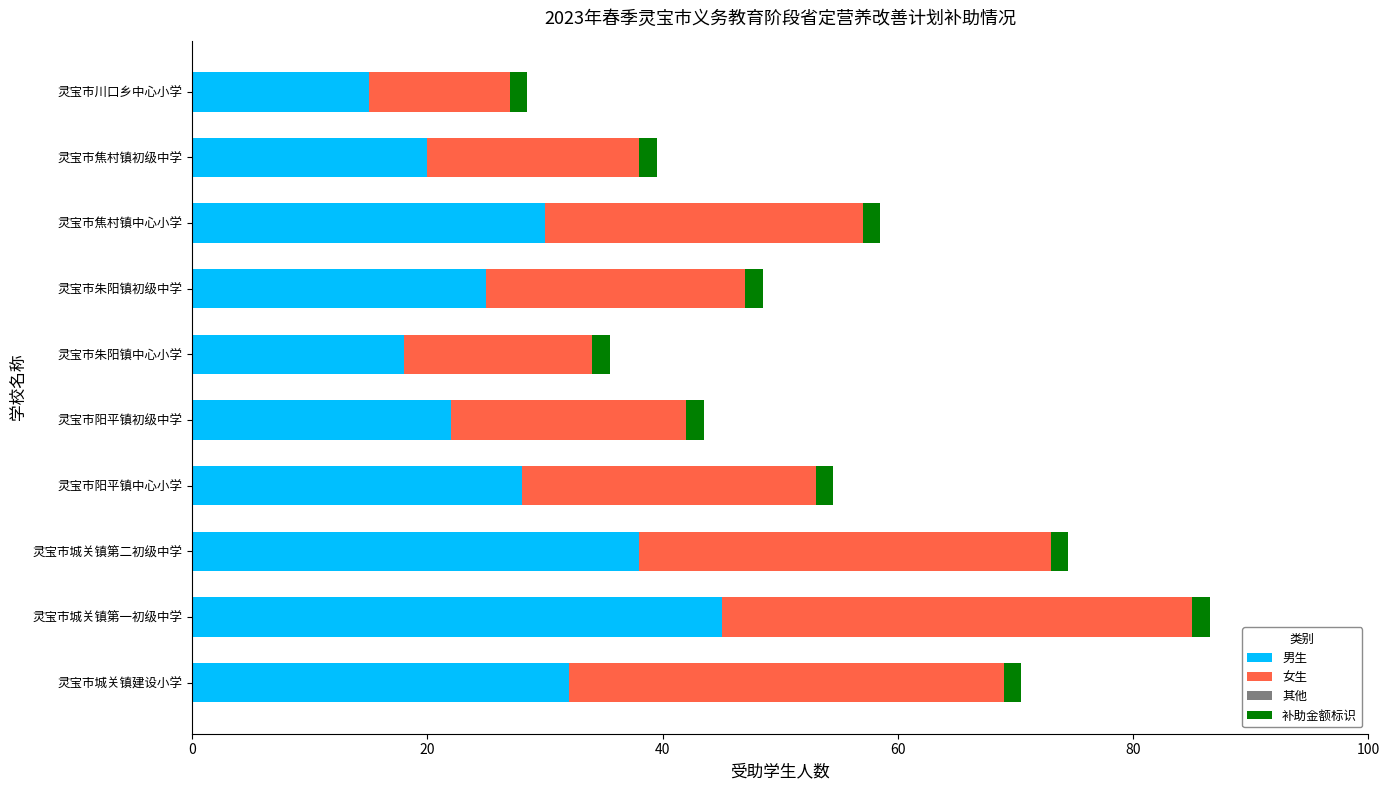

At which category is the sum across all series the highest?

灵宝市城关镇第一初级中学